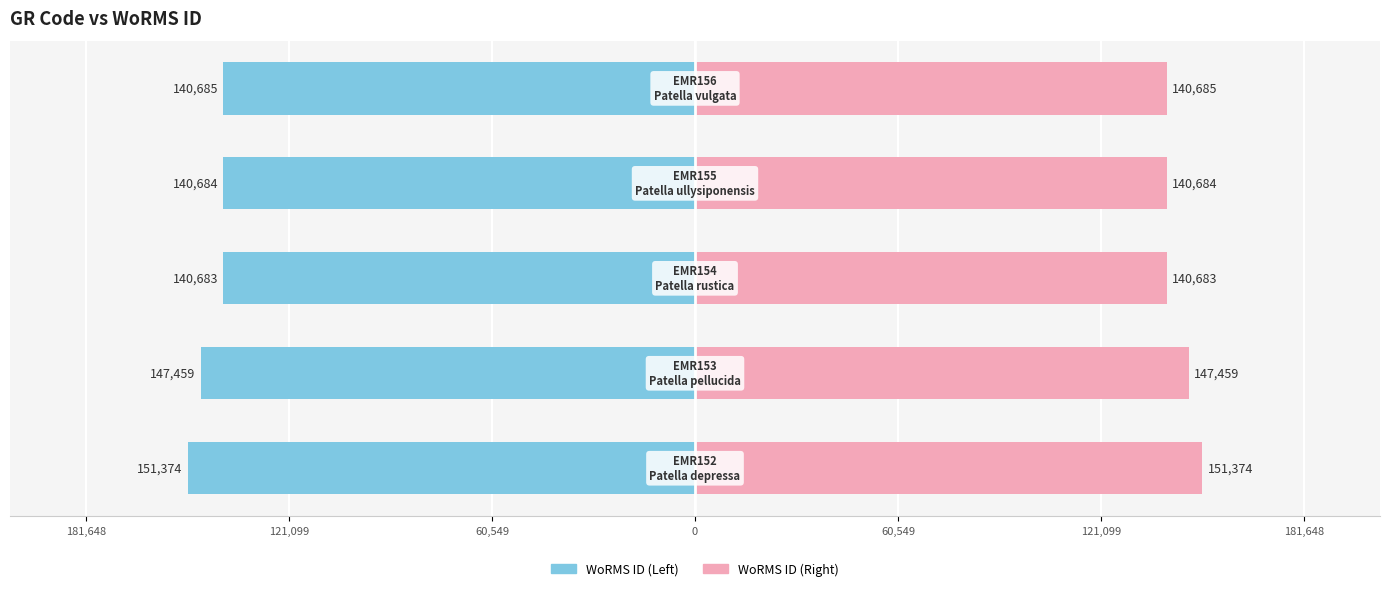

What is the value of the WoRMS ID (Right) bar at the 1st from the left?

151374